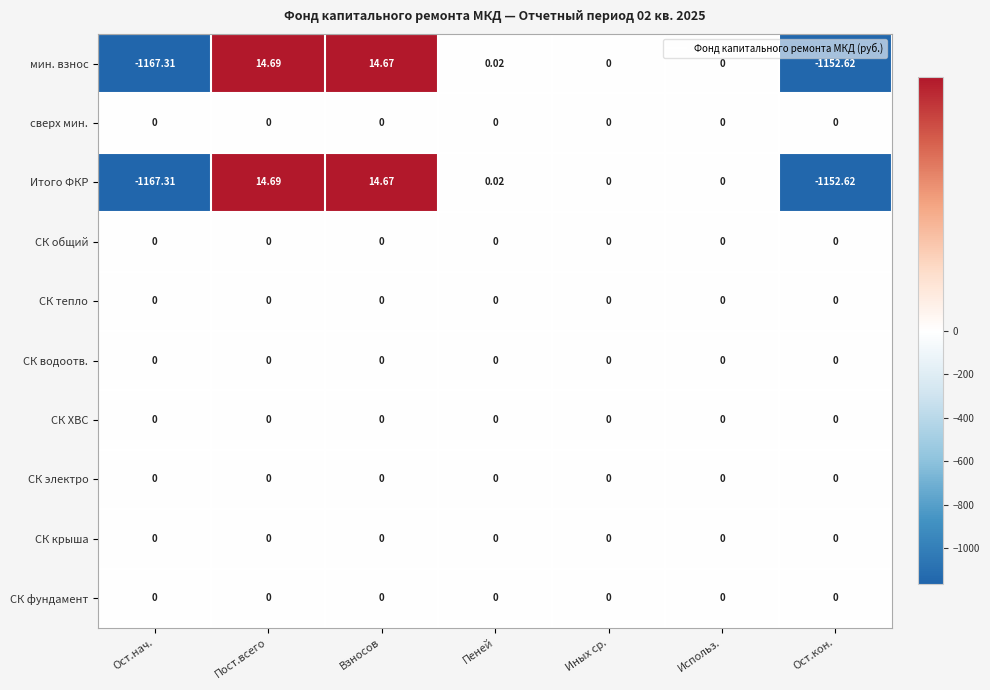

Count the number of categories in the chart.

7